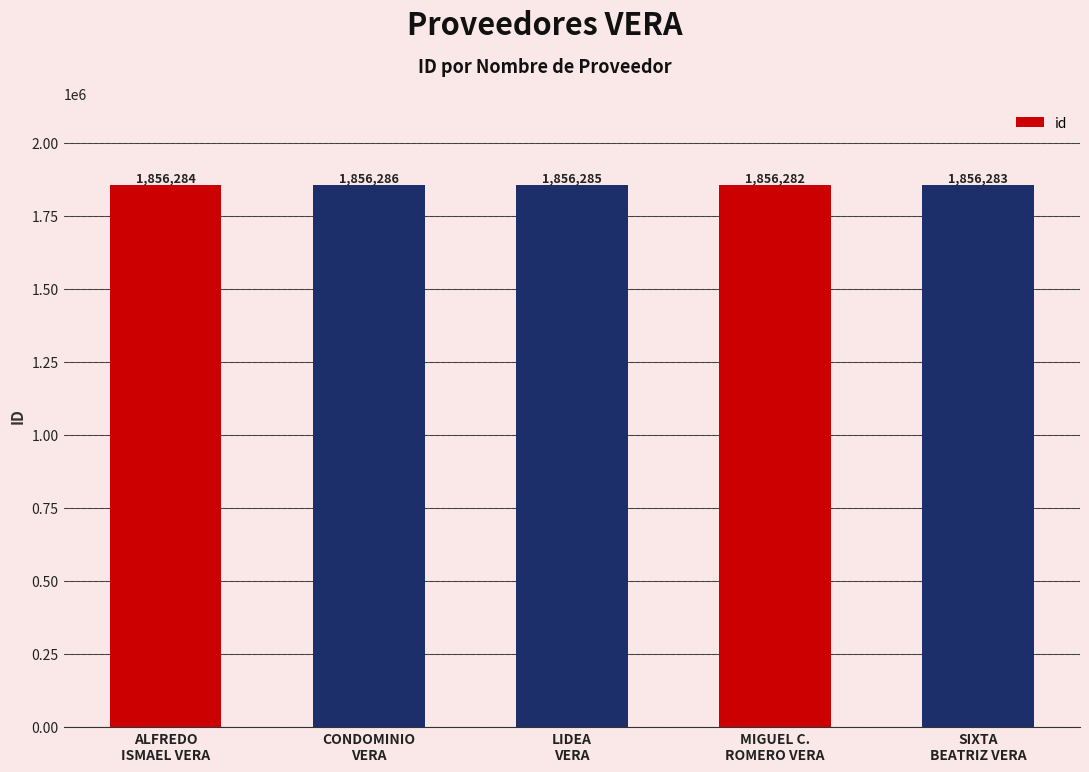

The value at LIDEA
VERA is 806452. True or false?

False